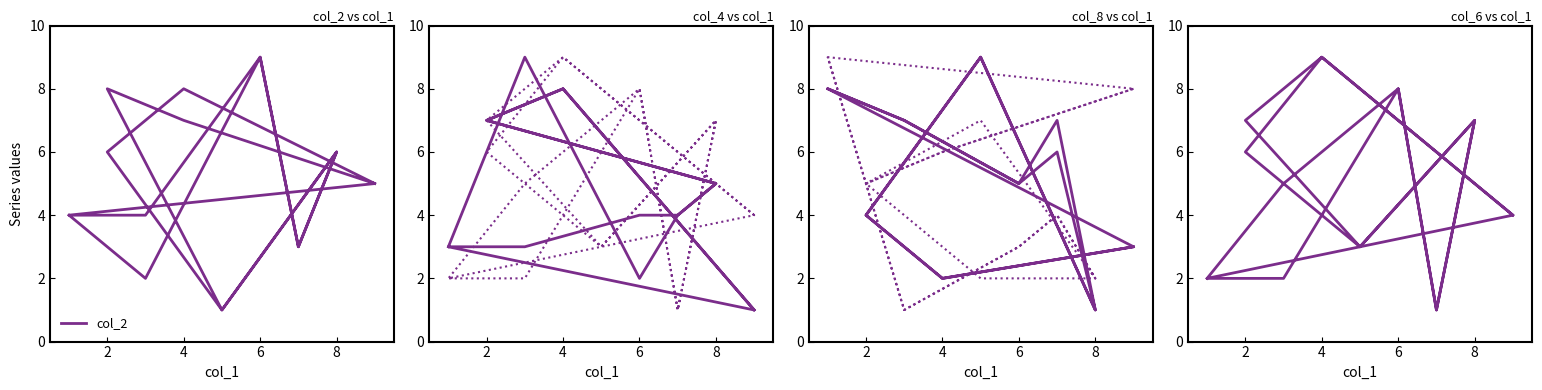

The value of col_8 at 10 is 12. True or false?

False